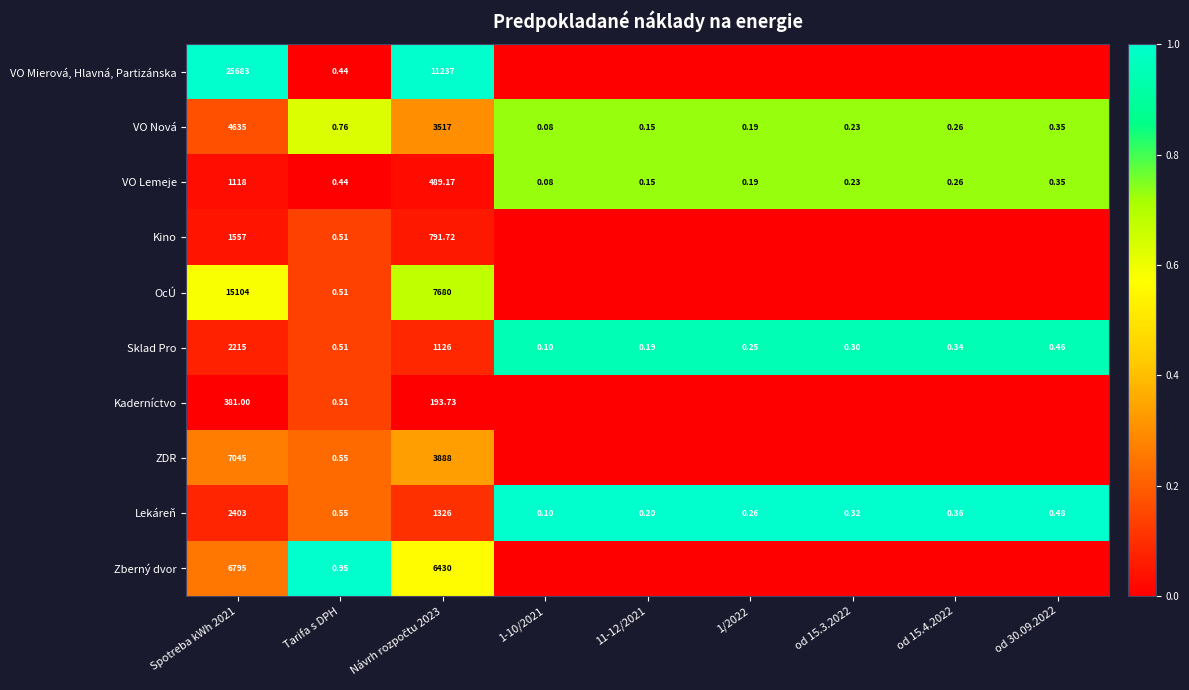

Which category has the lowest value in the Sklad Pro series?

Spotreba kWh 2021